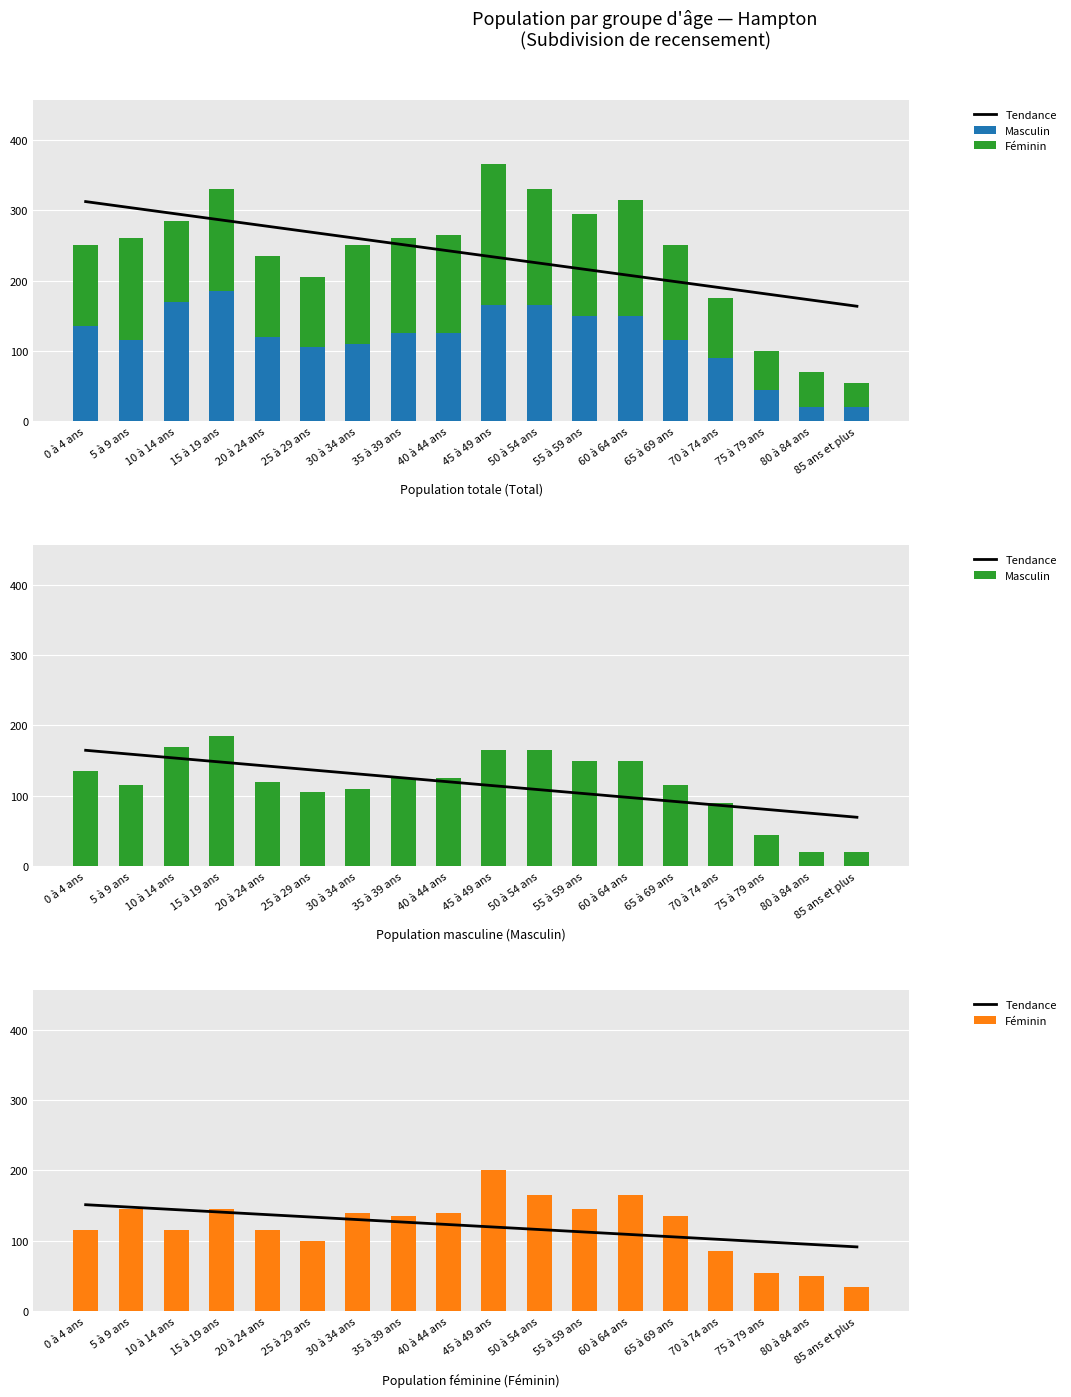

Is the value of Tendance at 40 à 44 ans greater than the value of Masculin at 85 ans et plus?

Yes